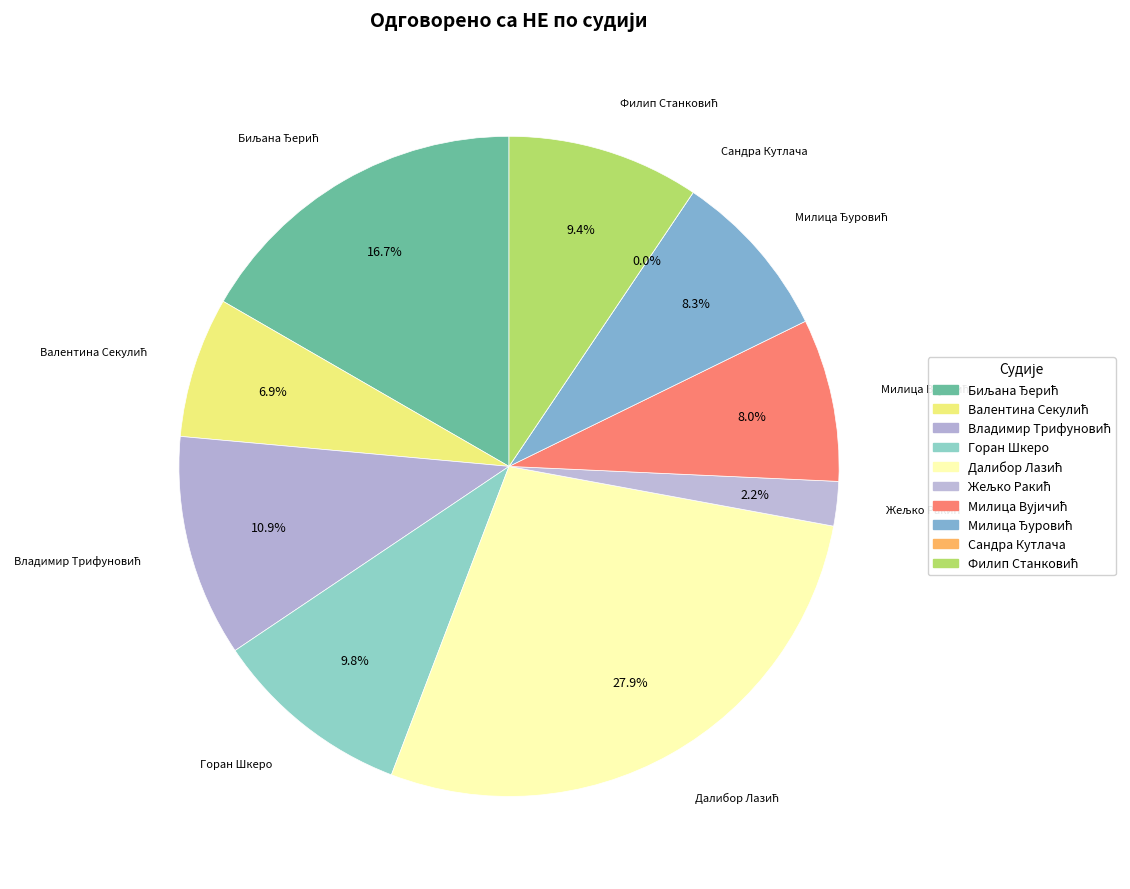

How many segments does this pie chart have?

10